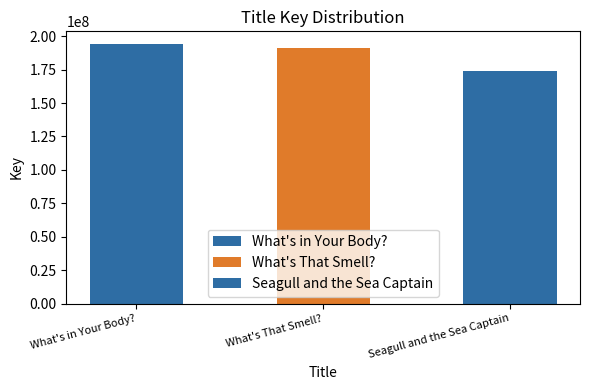

Reading left to right, list all the values displayed in this chart.

What's in Your Body?=194002536	What's That Smell?=191276967	Seagull and the Sea Captain=174010769